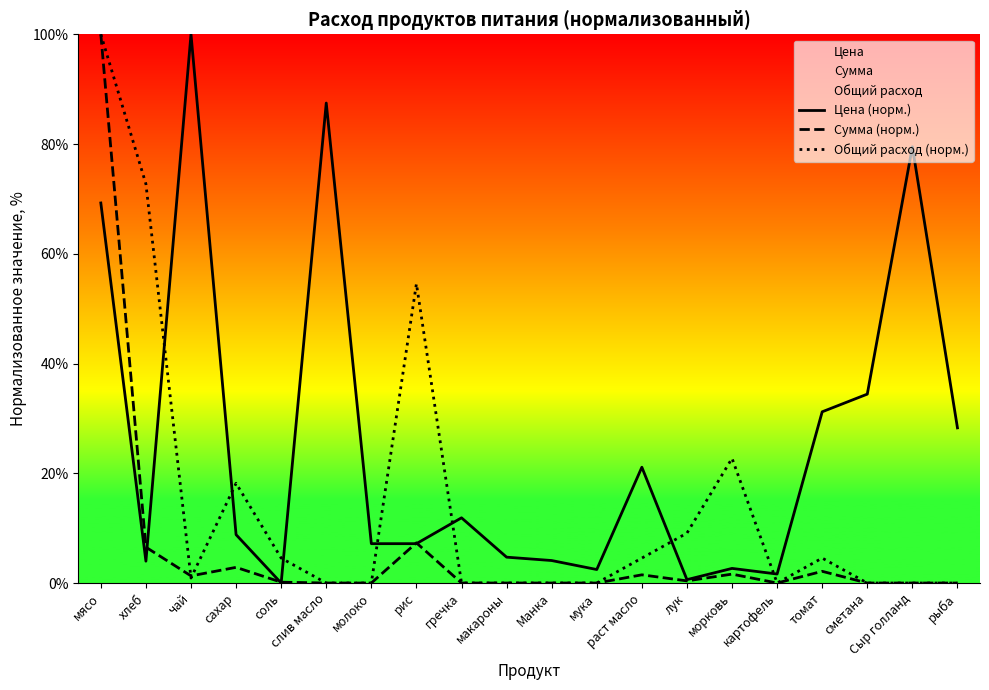

What is the difference between the Общий расход (норм.) values at чай and морковь?

21.8